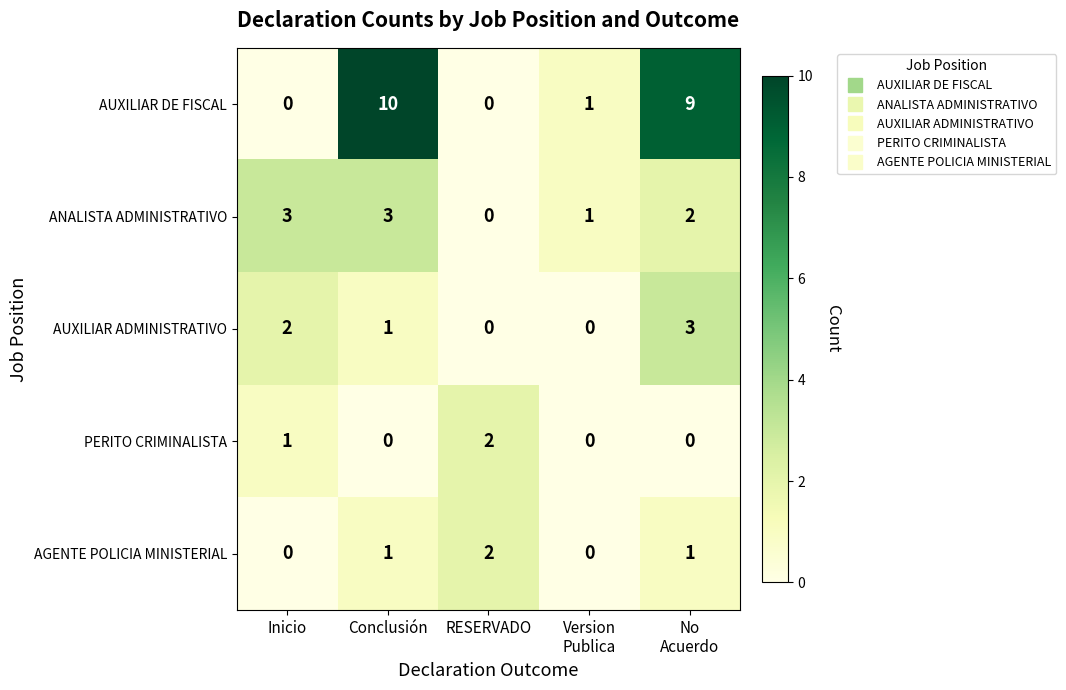

What is the sum of all AUXILIAR ADMINISTRATIVO values?

6